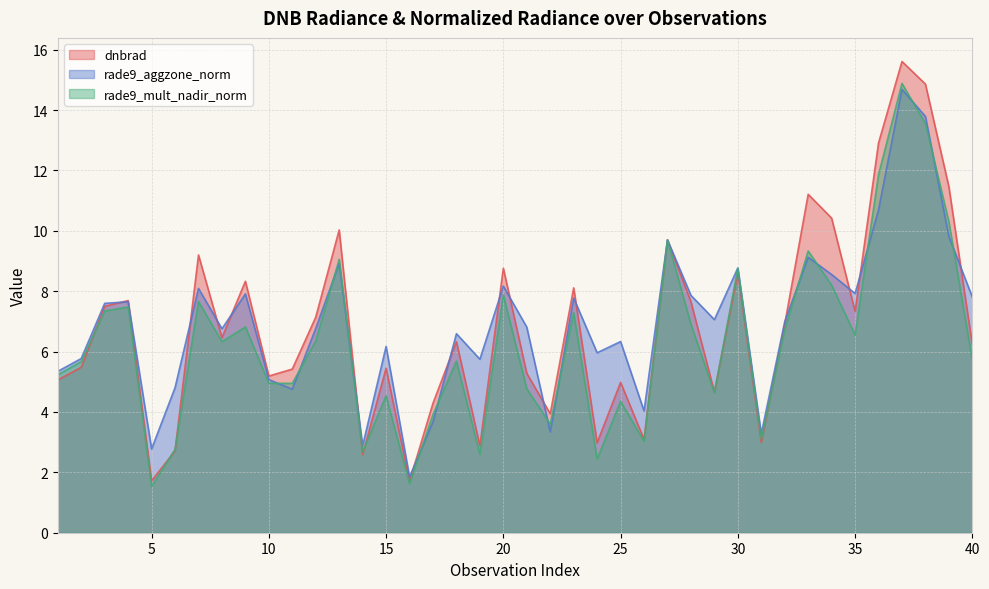

What is the difference between the highest and lowest values at 6?

2.1